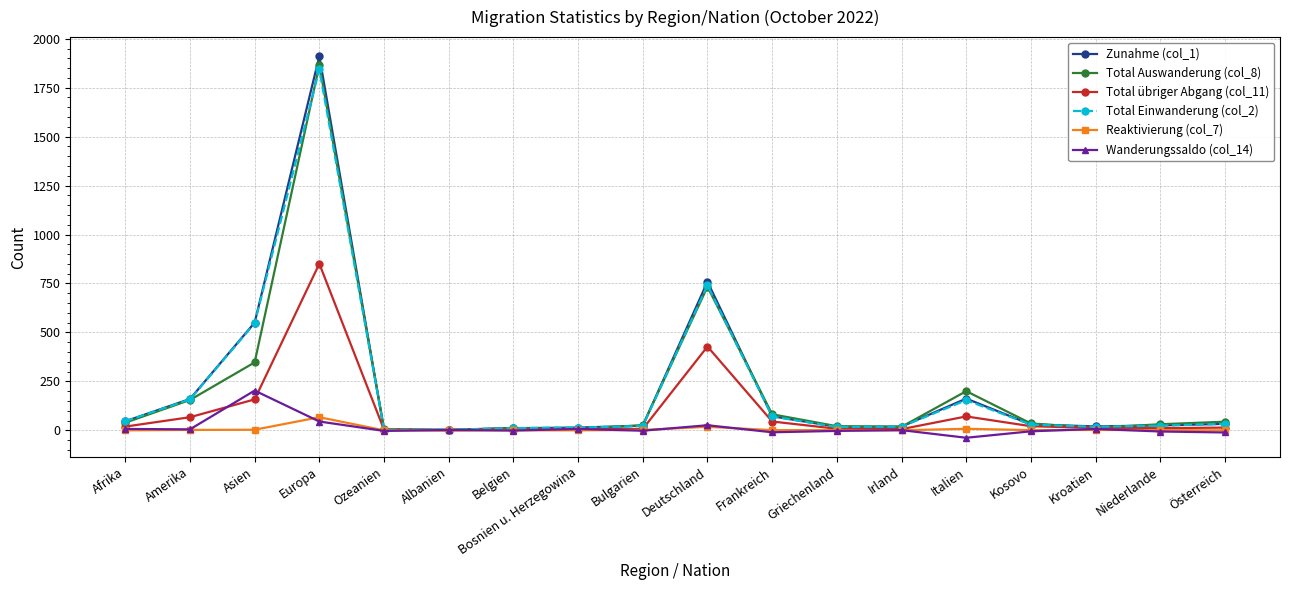

Does the chart display data point markers on the line(s)?

Yes